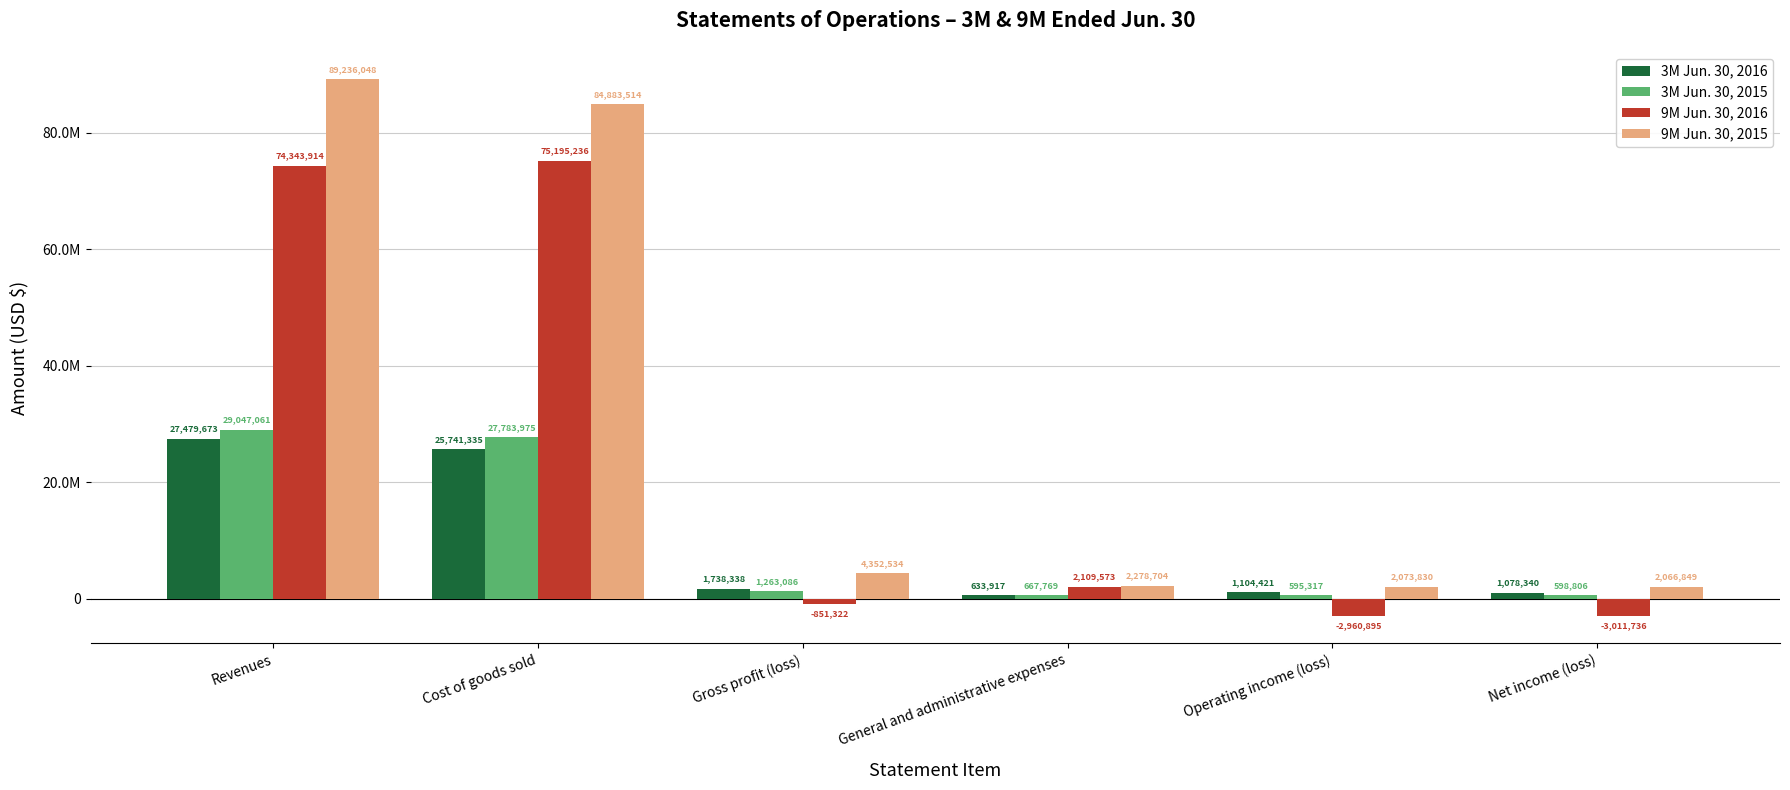

Is it true that 3M Jun. 30, 2016 equals 414572 at General and administrative expenses?

False